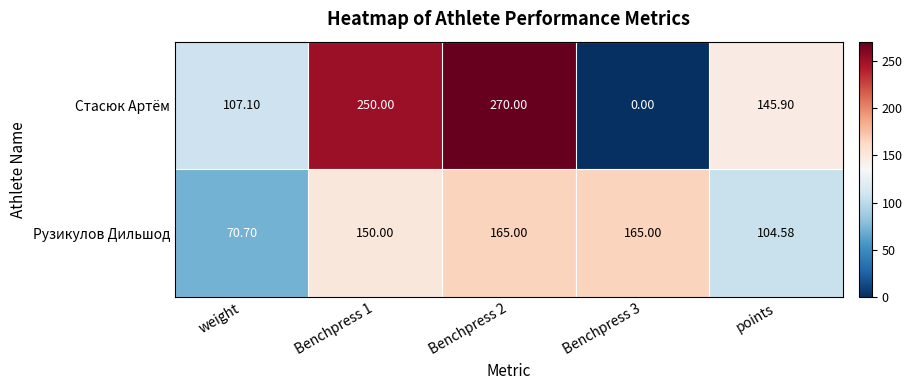

Between weight and points, which series saw the biggest shift?

Стасюк Артём